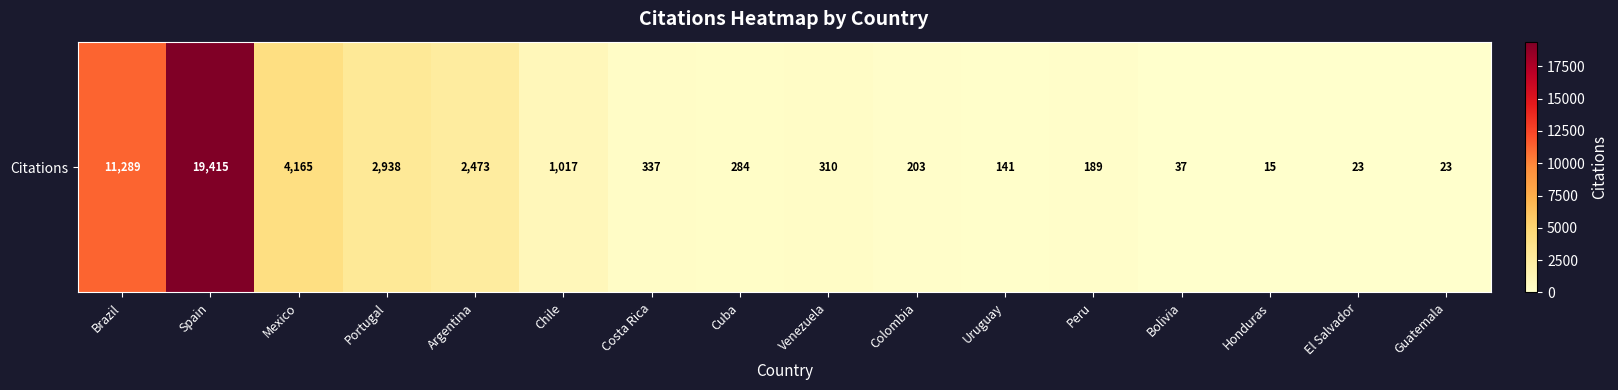

The value at El Salvador is 9. True or false?

False